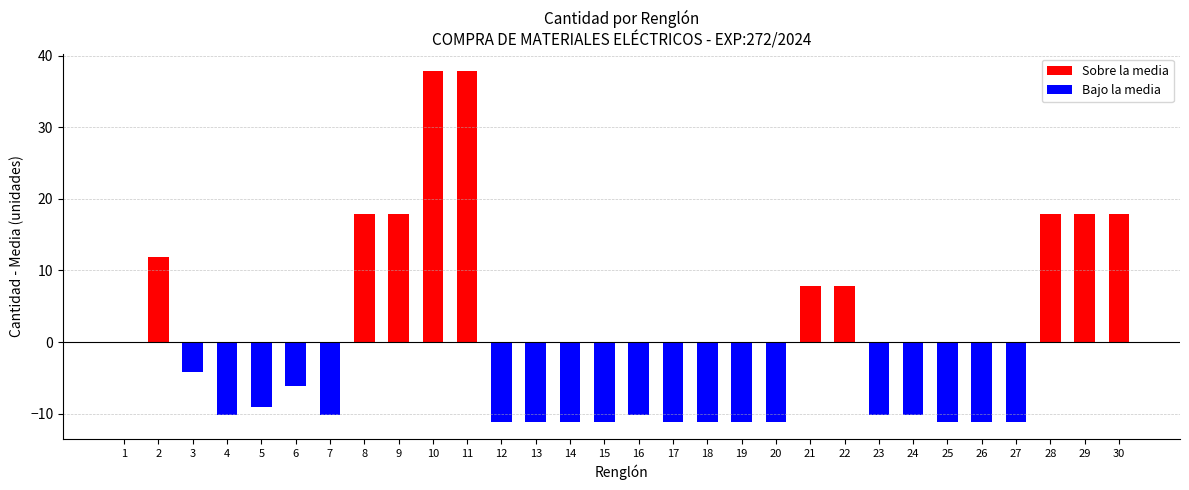

Is it true that the value at 13 is 1?

False